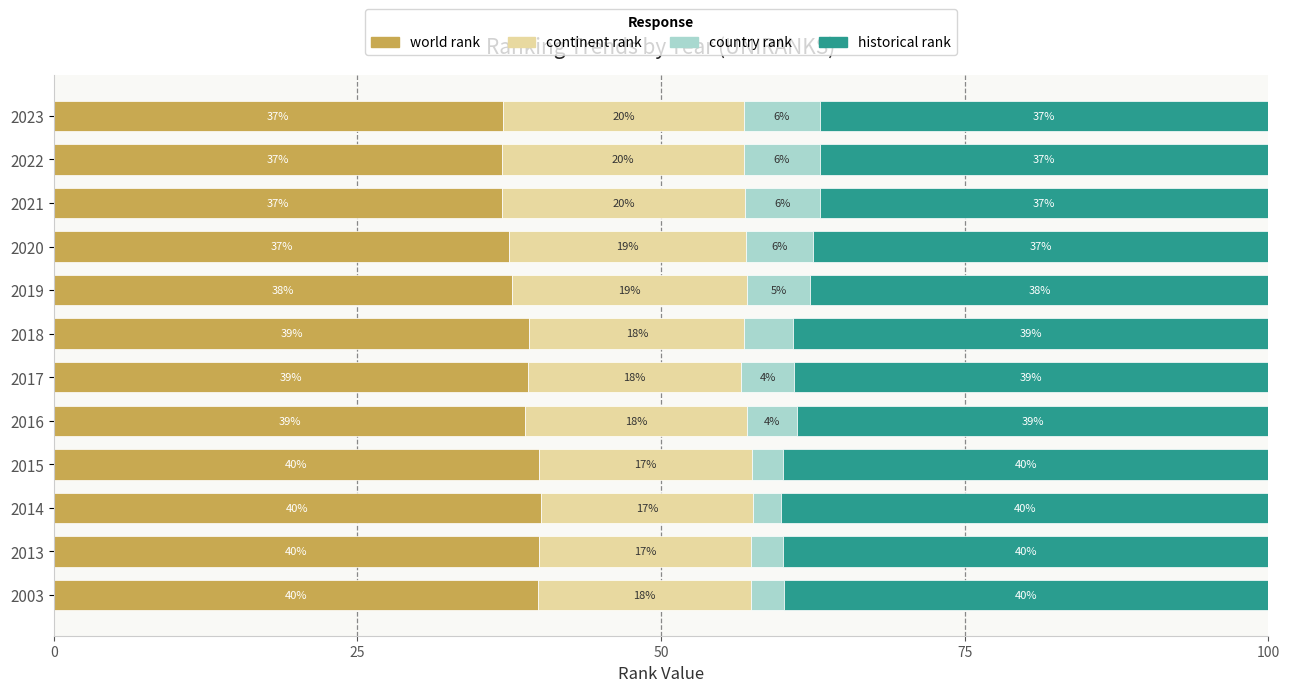

The world rank series shows 25.2 at 2016. True or false?

False